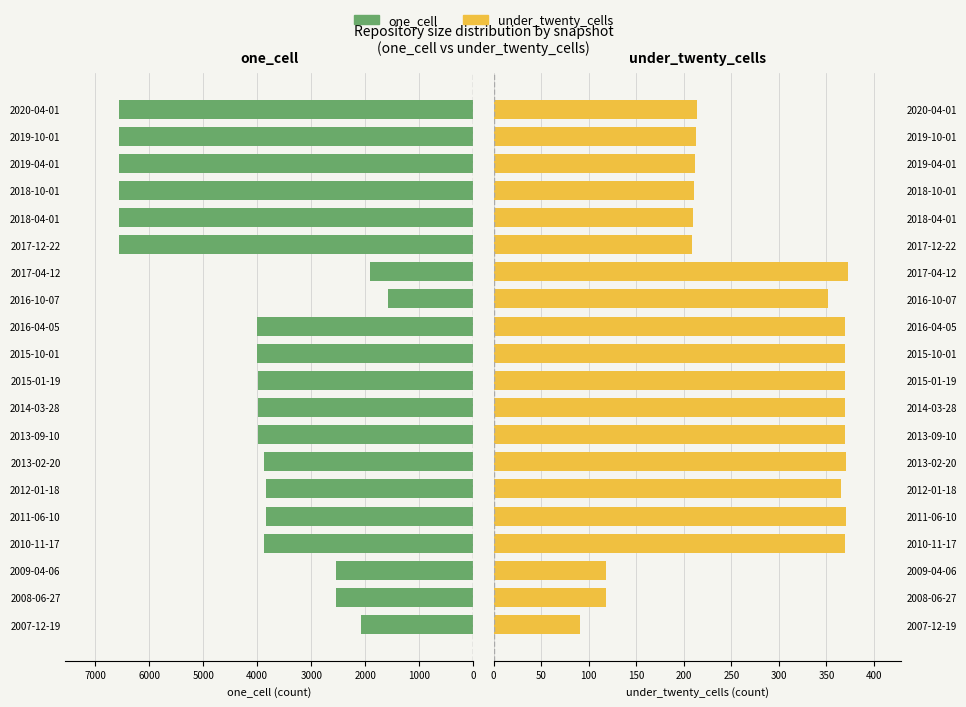

Which series has the largest total across all categories?

one_cell